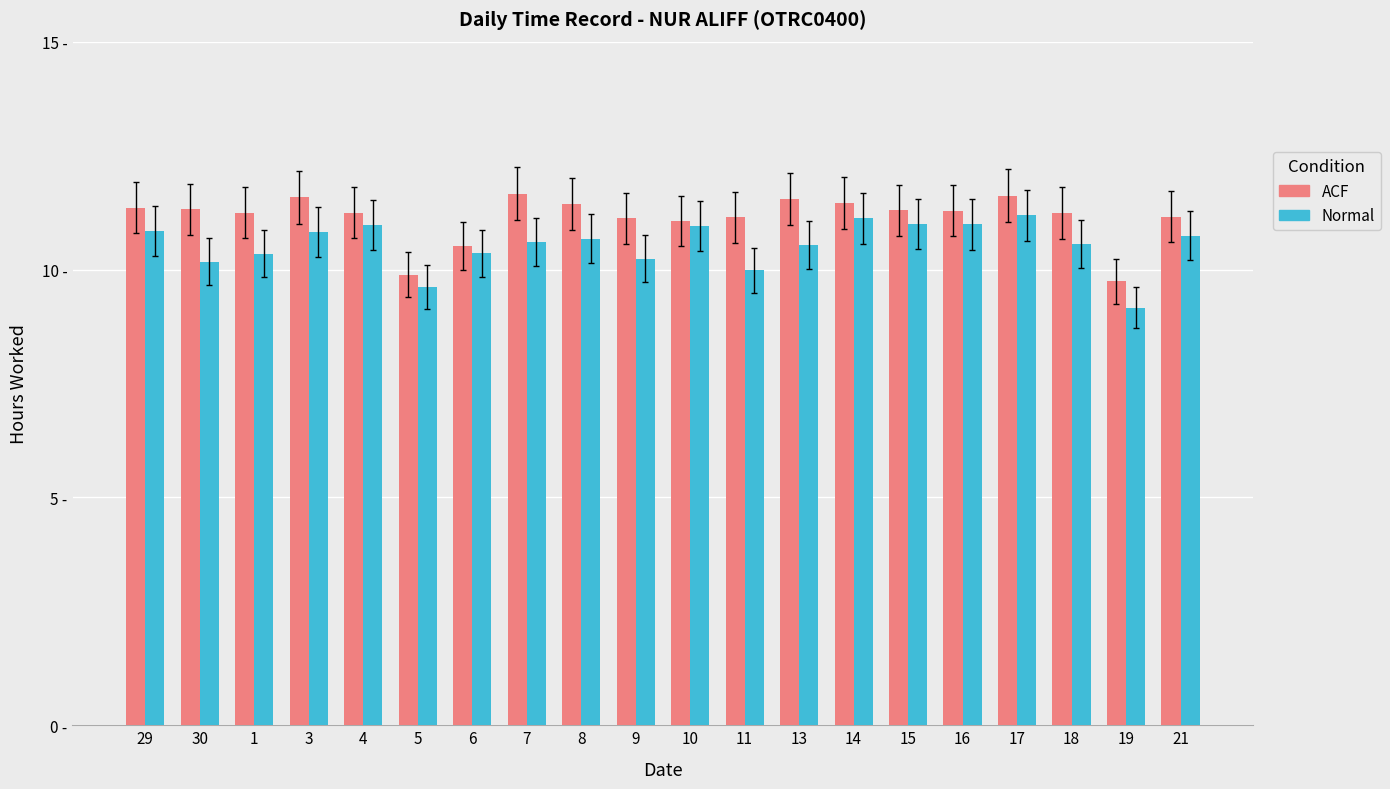

What is the smallest value displayed?

9.2